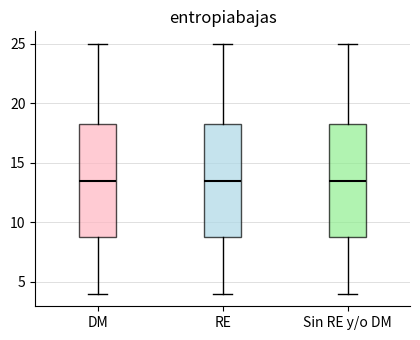

Where is the upper edge of the box for DM on the y-axis? The values are not printed on the chart, so give them approximately, as read against the axis.

18.5